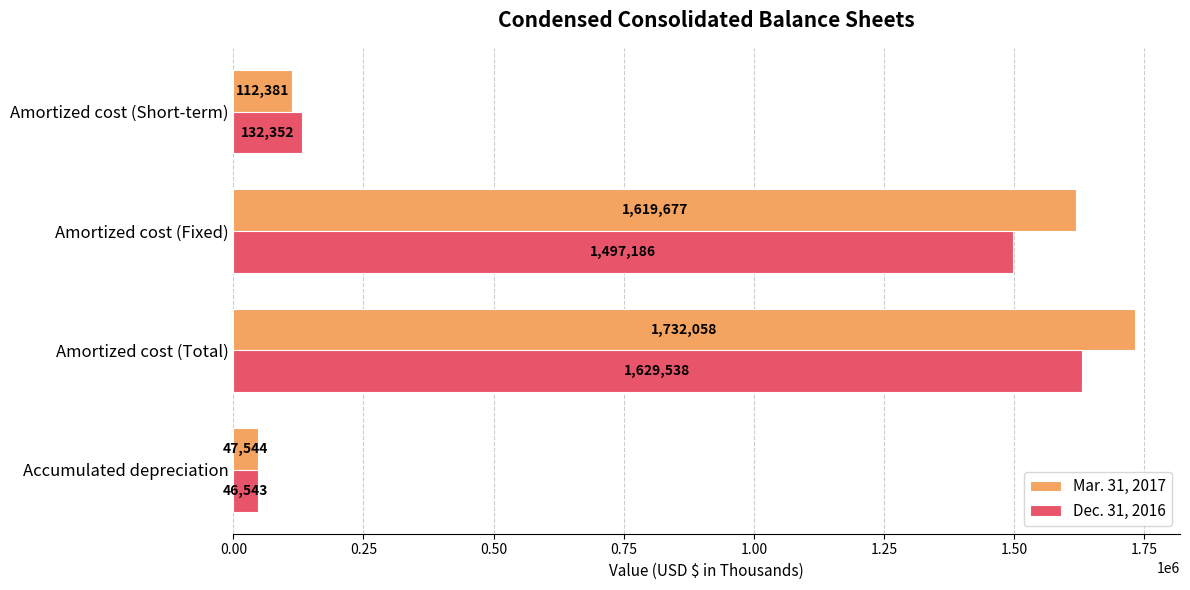

Which series has the largest total across all categories?

Mar. 31, 2017